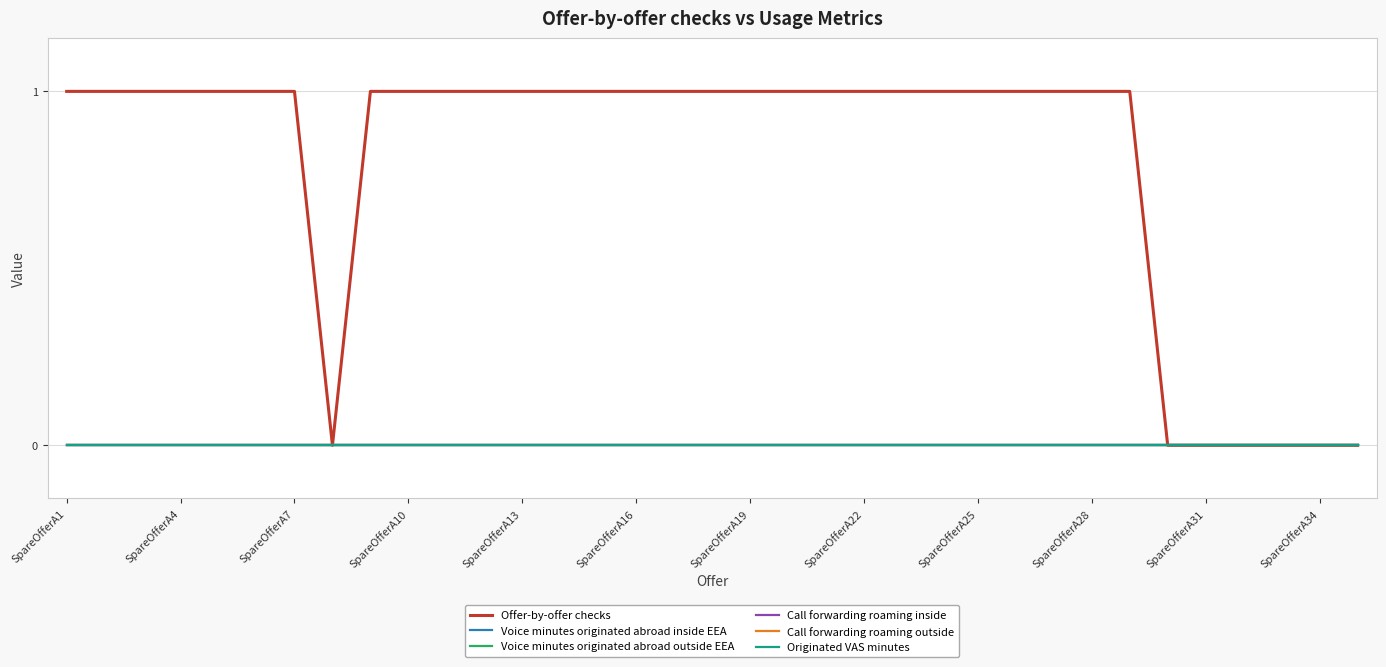

Which series has the largest range (max minus min)?

Offer-by-offer checks